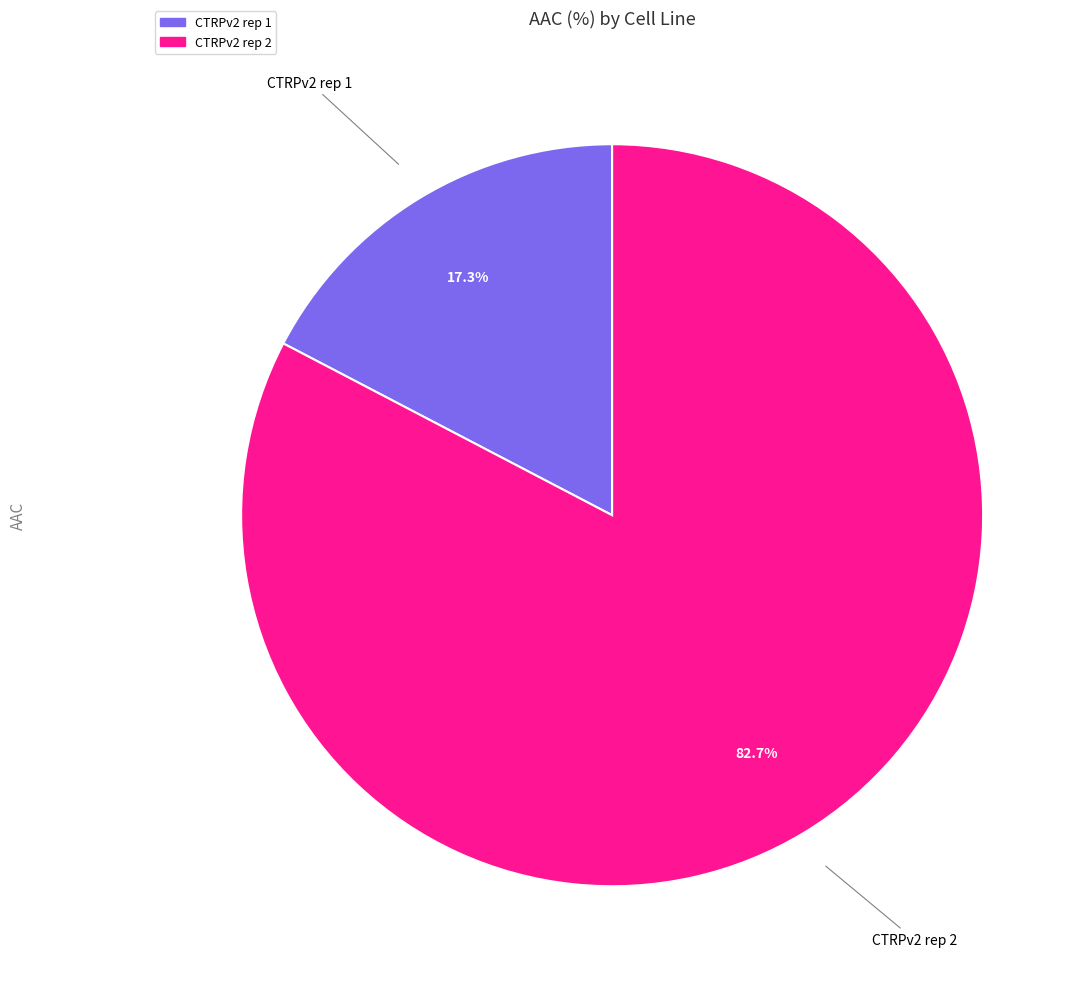

How much of the chart is everything except CTRPv2 rep 2?

17.3%